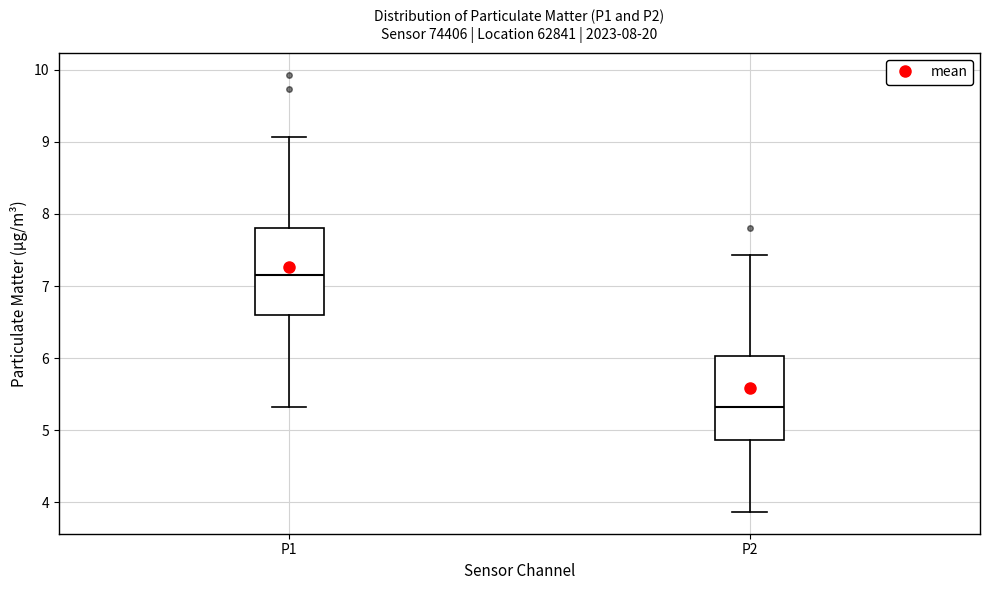

Which box's median line is the lowest?

P2